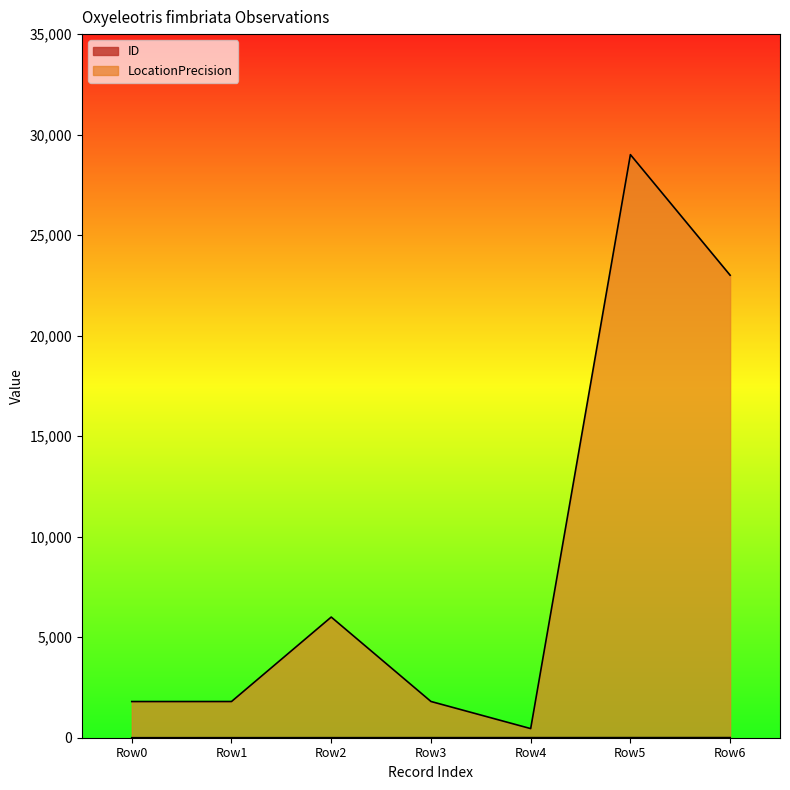

List the series in order of their peak value, highest first.

LocationPrecision, ID